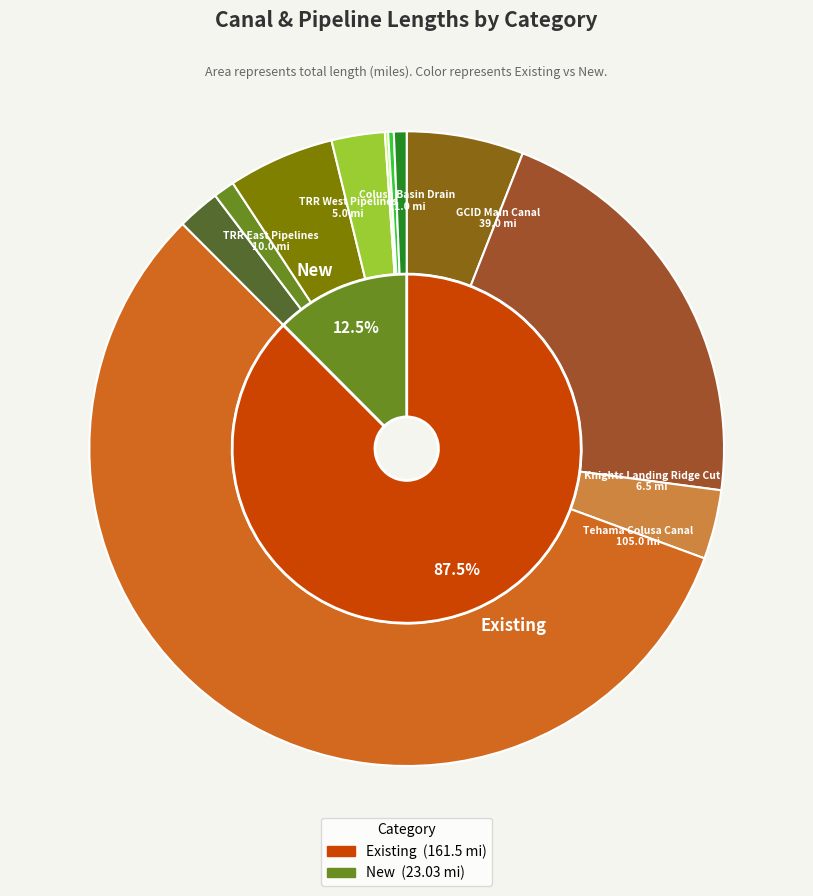

What is the ratio of the value at TRR East Pipelines to the value at Sites Reservoir Inlet/Outlet Works Tunnel?

8.4